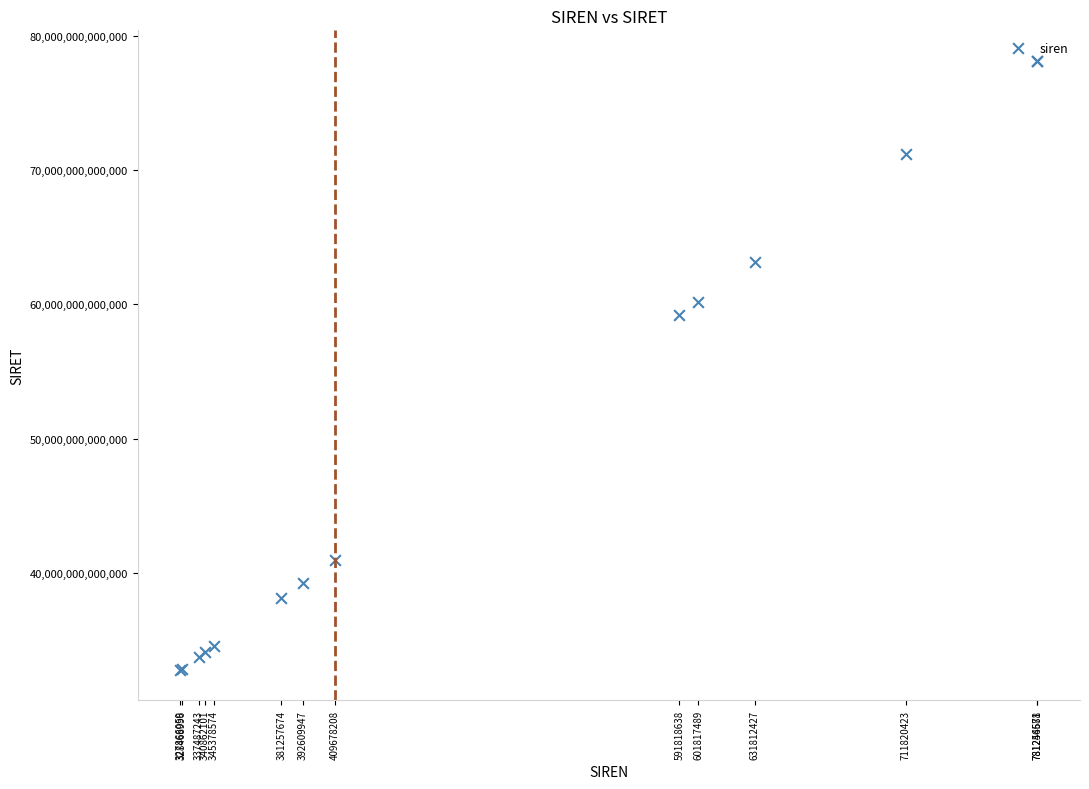

What Y value in the scatter plot is closest to 55456132000017?

59181863800015